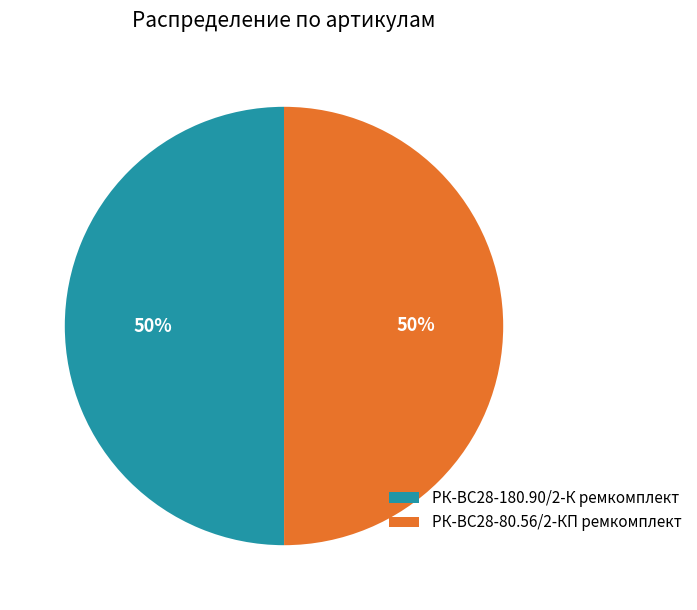

The РК-ВС28-180.90/2-К ремкомплект slice represents 41% of the pie. True or false?

False